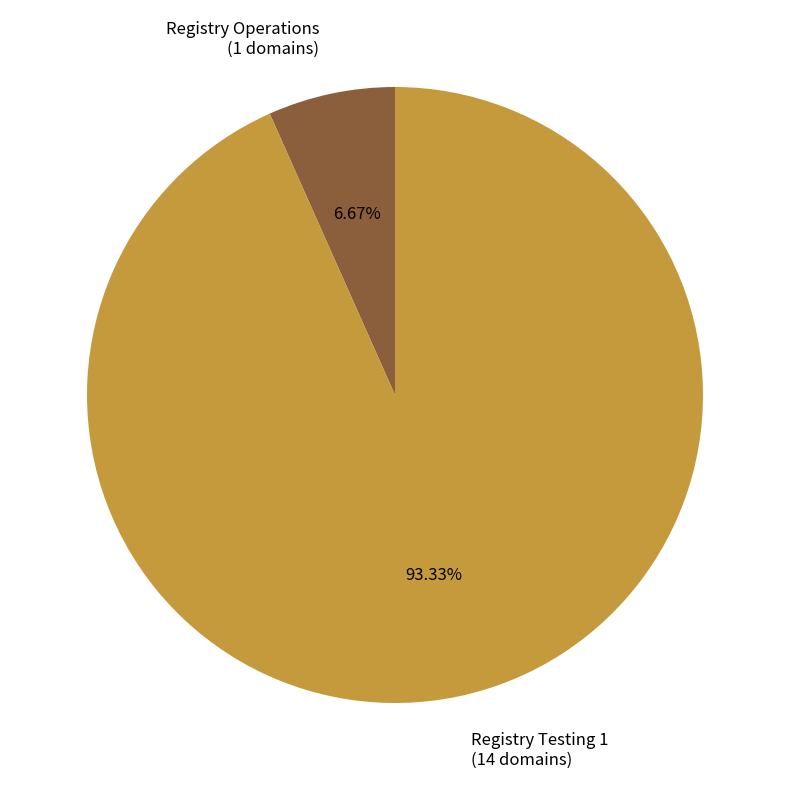

To the nearest percent, what portion does Registry Testing 1 represent?

93%